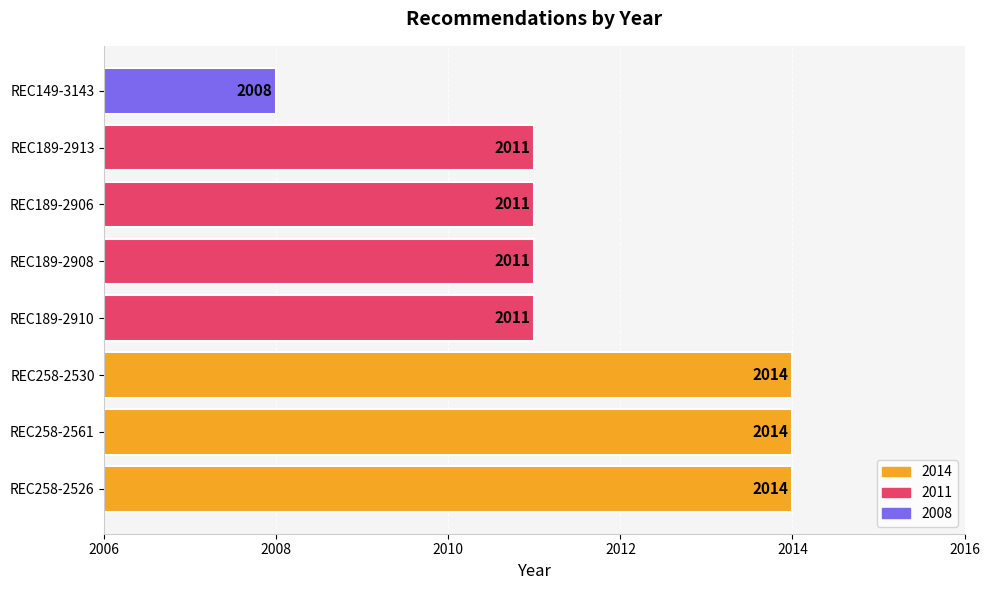

What is the smallest value displayed?

2008